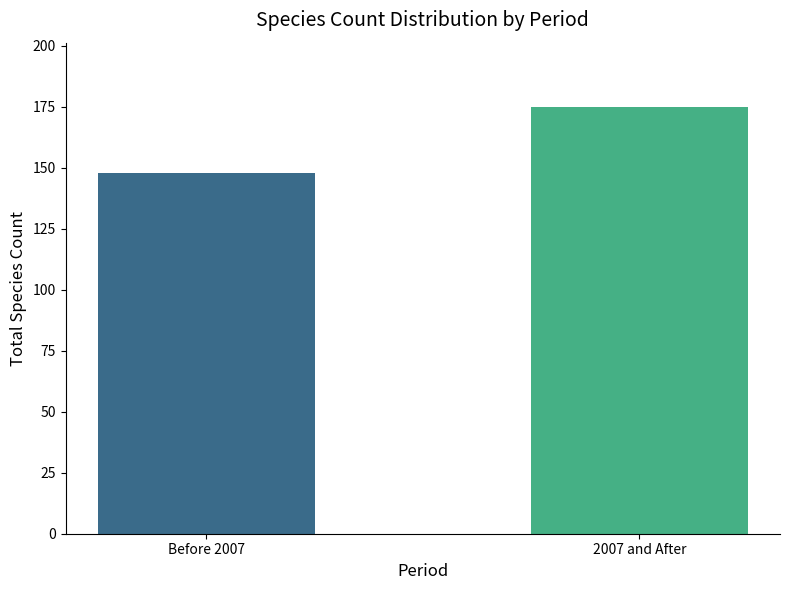

Reading left to right, transcribe all the data shown in this chart.

148	175